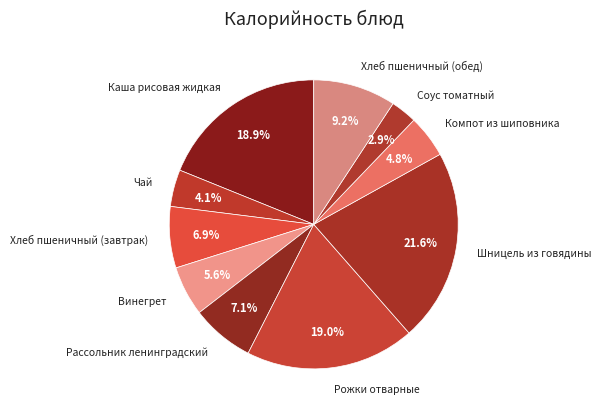

How many segments does this pie chart have?

10